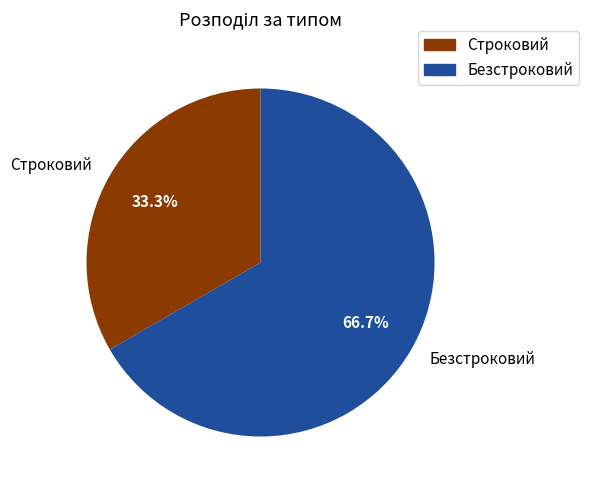

True or false: Строковий accounts for 21% of the total.

False